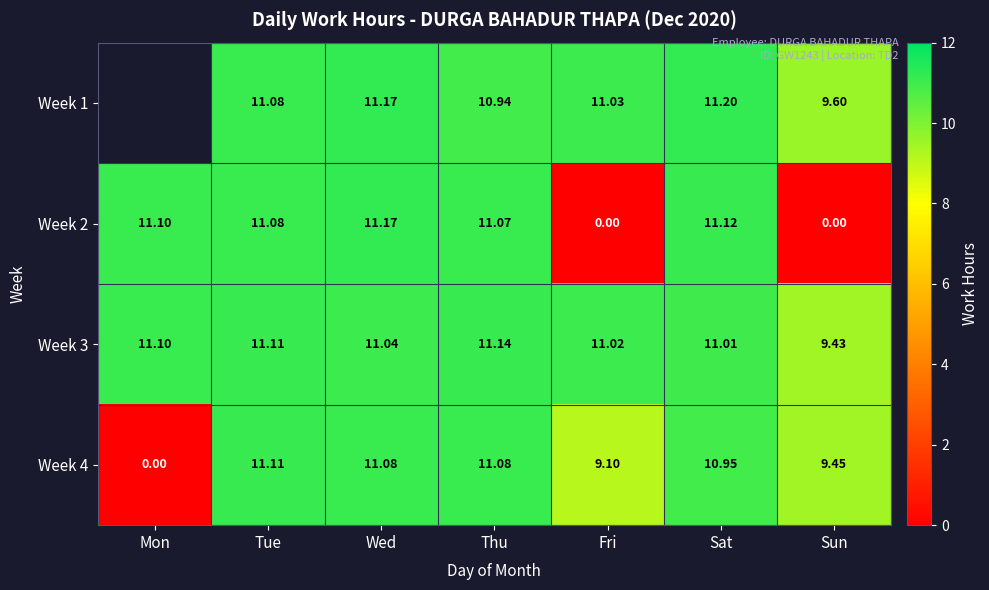

Is it true that Week 1 equals 11.2 at Wed?

True